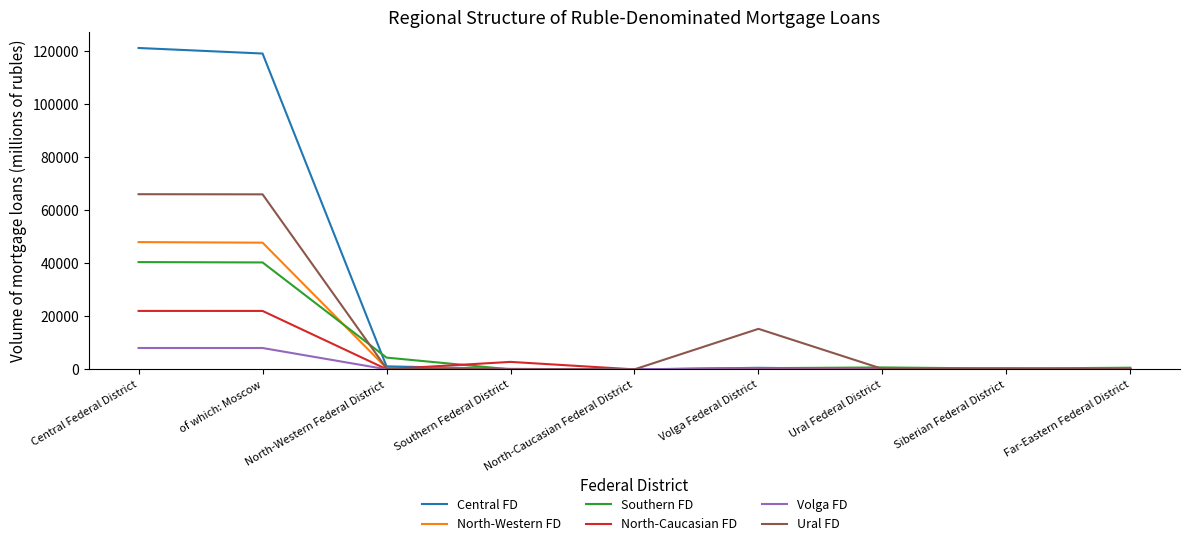

How many lines are shown in the chart?

6